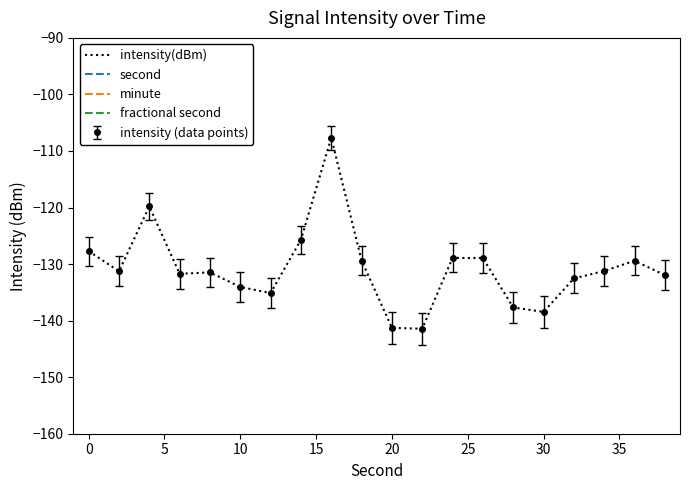

At which label is fractional second closest to 0?

−5